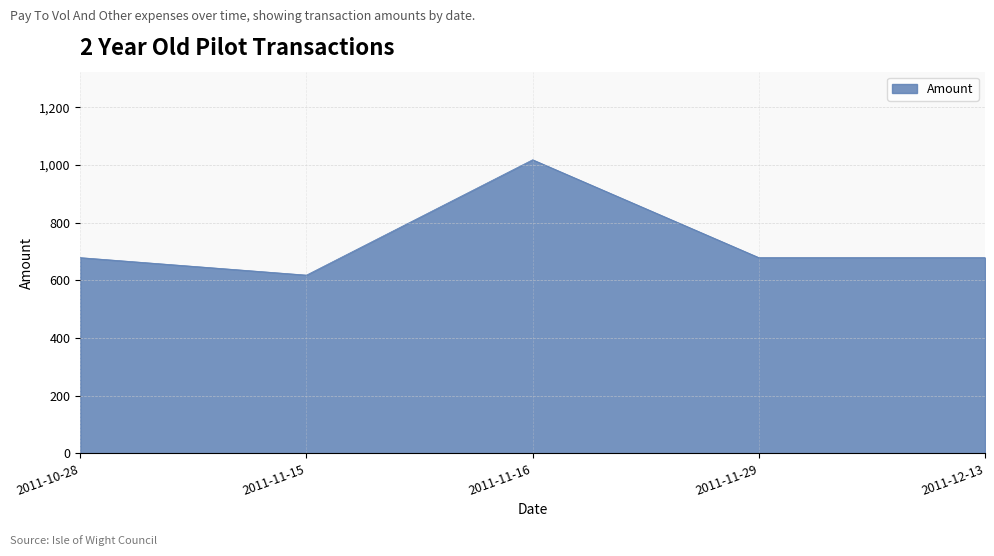

Reading left to right, extract all data points from this chart.

2011-10-28=679.0	2011-11-15=618.4	2011-11-16=1018.5	2011-11-29=679.0	2011-12-13=679.0